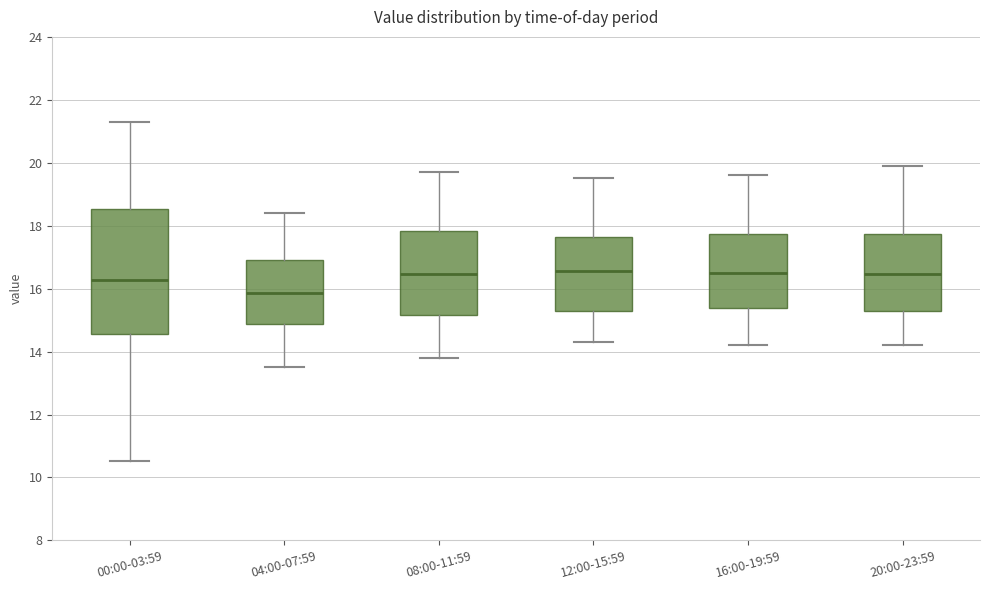

Where does the lower whisker of the box for 04:00-07:59 end on the y-axis? The values are not printed on the chart, so give them approximately, as read against the axis.

13.6